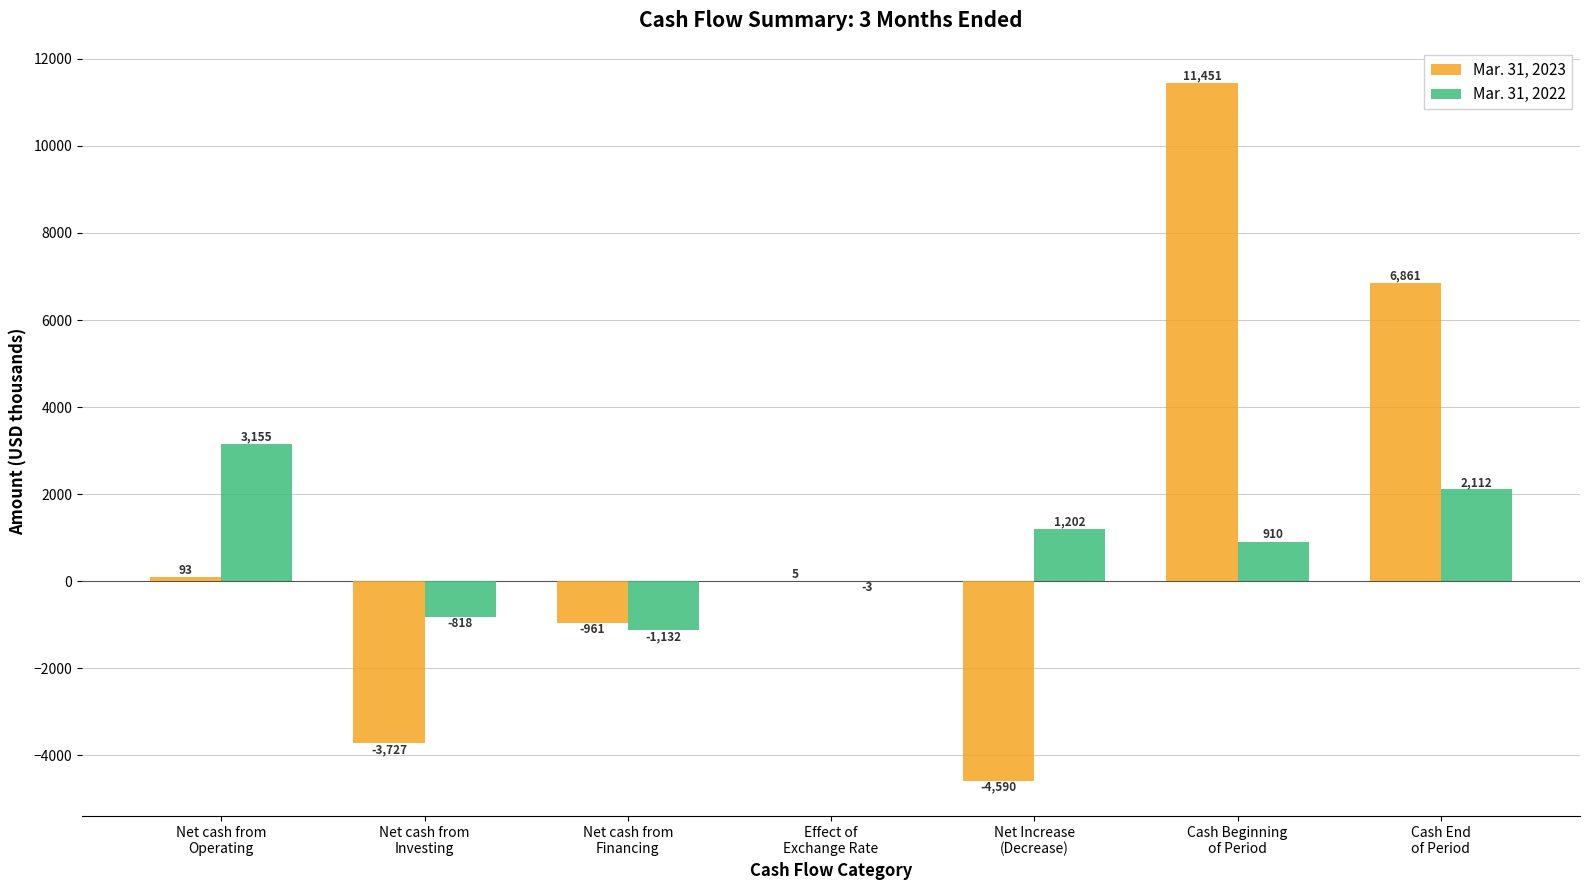

Which category has the highest value in the Mar. 31, 2022 series?

Net cash from
Operating